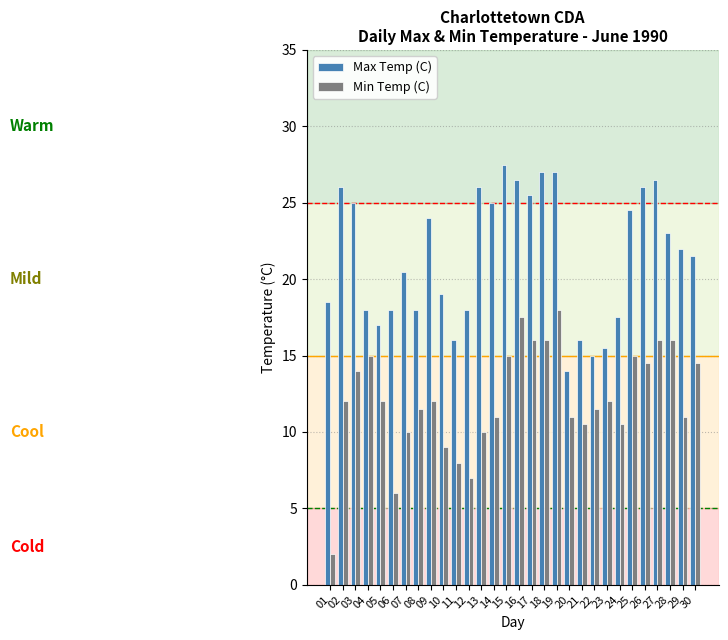

Reading left to right, transcribe all the data shown in this chart.

Max Temp (C): 01=18.5	02=26.0	03=25.0	04=18.0	05=17.0	06=18.0	07=20.5	08=18.0	09=24.0	10=19.0	11=16.0	12=18.0	13=26.0	14=25.0	15=27.5	16=26.5	17=25.5	18=27.0	19=27.0	20=14.0	21=16.0	22=15.0	23=15.5	24=17.5	25=24.5	26=26.0	27=26.5	28=23.0	29=22.0	30=21.5
Min Temp (C): 01=2.0	02=12.0	03=14.0	04=15.0	05=12.0	06=6.0	07=10.0	08=11.5	09=12.0	10=9.0	11=8.0	12=7.0	13=10.0	14=11.0	15=15.0	16=17.5	17=16.0	18=16.0	19=18.0	20=11.0	21=10.5	22=11.5	23=12.0	24=10.5	25=15.0	26=14.5	27=16.0	28=16.0	29=11.0	30=14.5